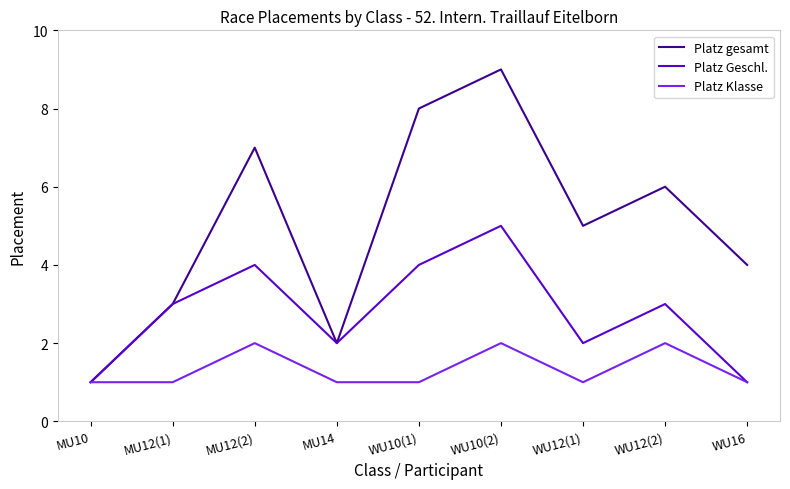

True or false: Platz gesamt has a value of 6 at WU12(2).

True